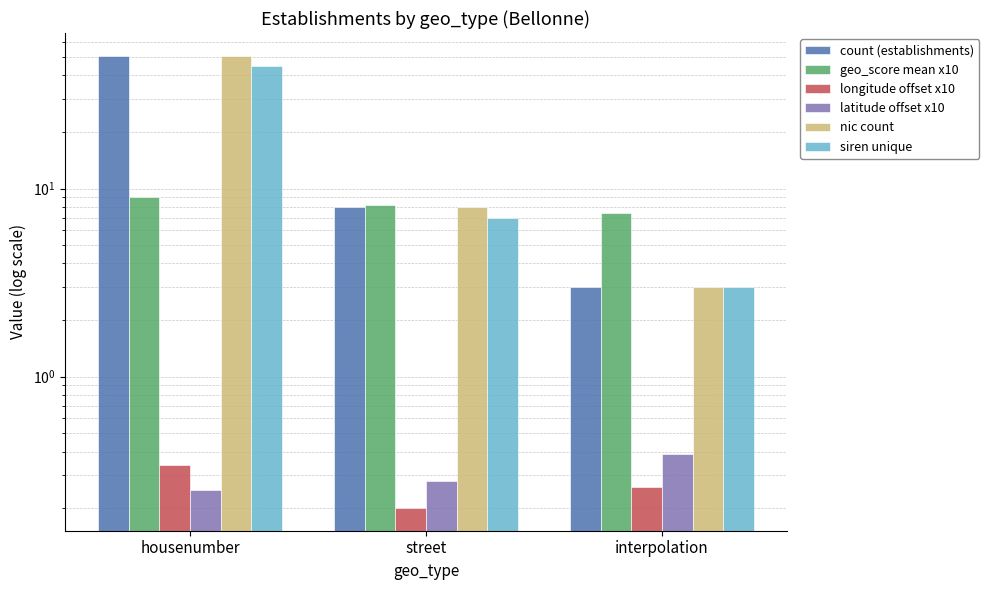

What are all the series names shown in the legend?

count (establishments), geo_score mean x10, longitude offset x10, latitude offset x10, nic count, siren unique